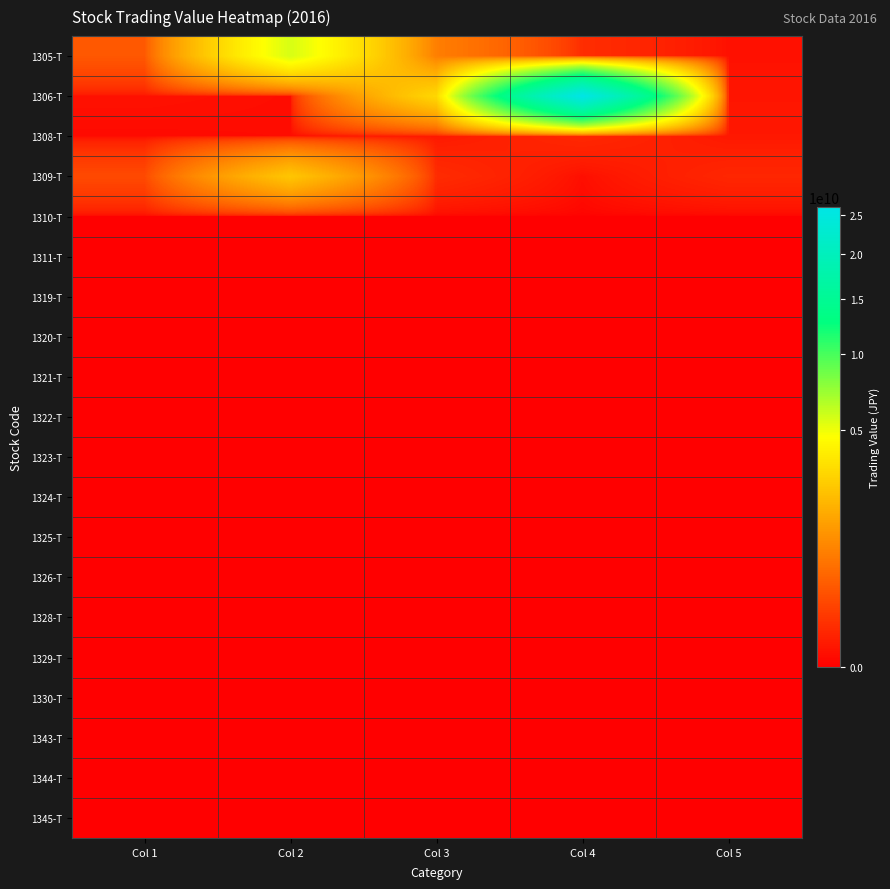

How many distinct data groups are displayed?

20